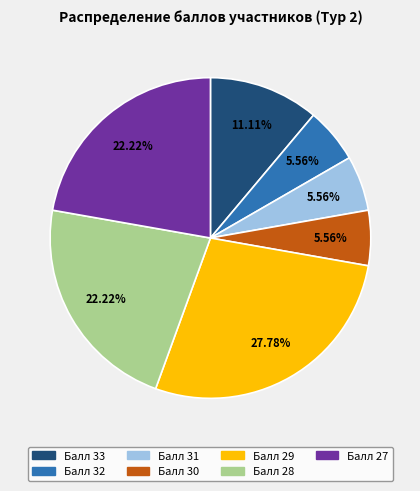

Does any single category account for the majority?

No